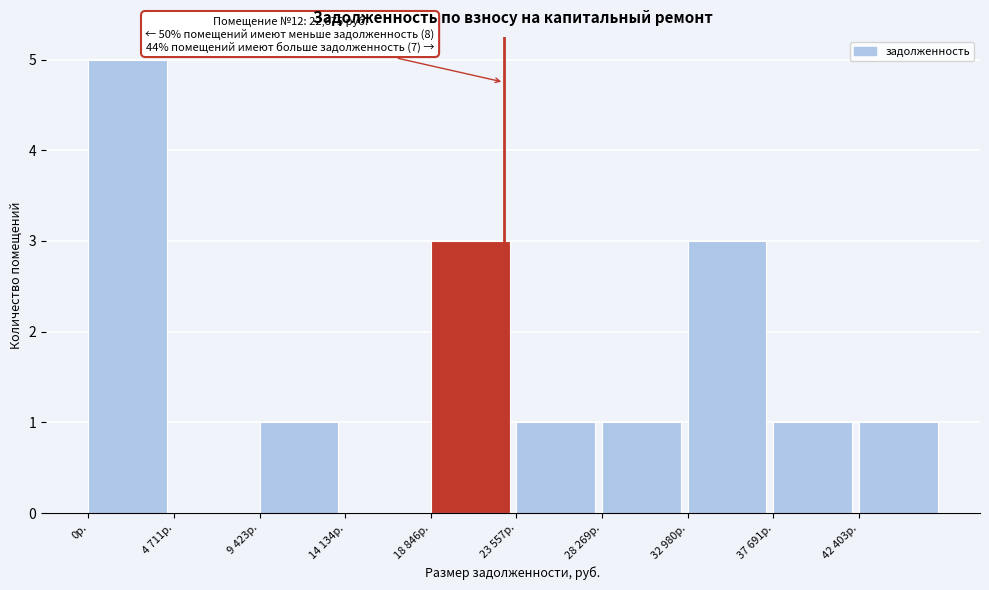

Reading left to right, extract all data points from this chart.

0р.=5	4 711р.=0	9 423р.=1	14 134р.=0	18 846р.=3	23 557р.=1	28 269р.=1	32 980р.=3	37 691р.=1	42 403р.=1